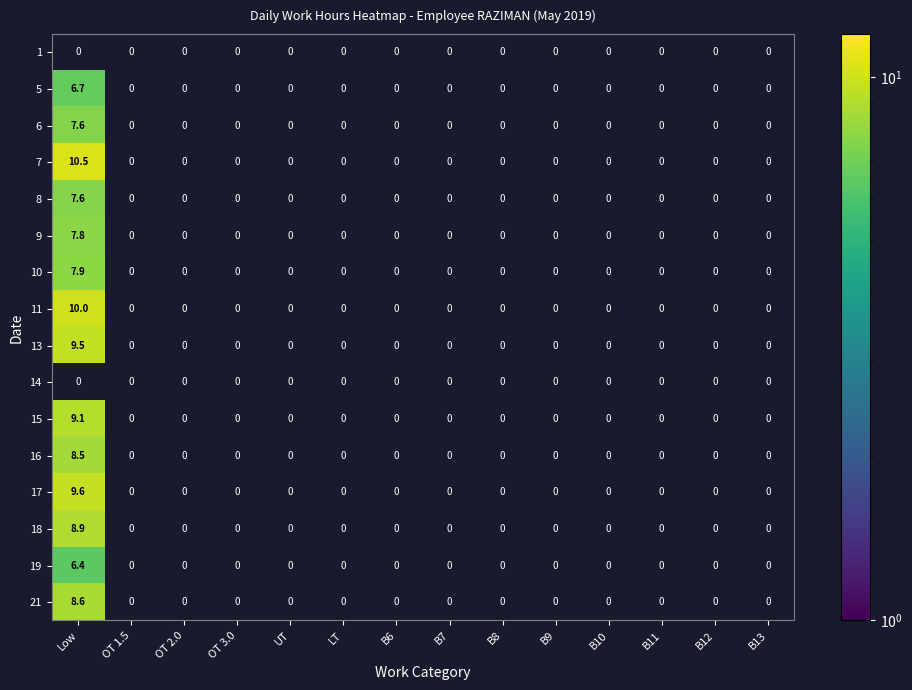

Is the value of 9 at OT 1.5 greater than the value of 14 at Low?

No